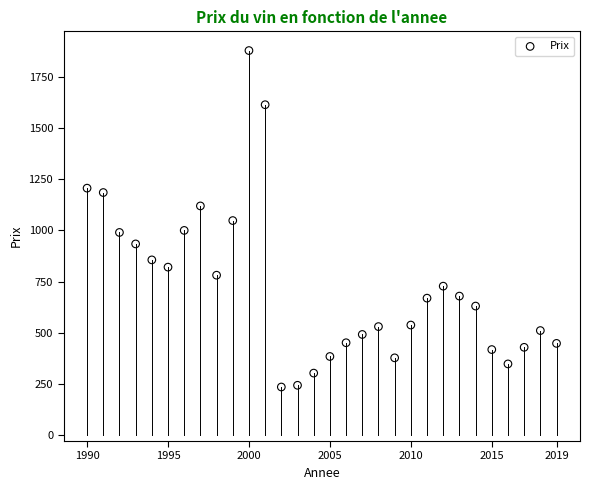

What is the range of Y values (max minus min)?

1645.5